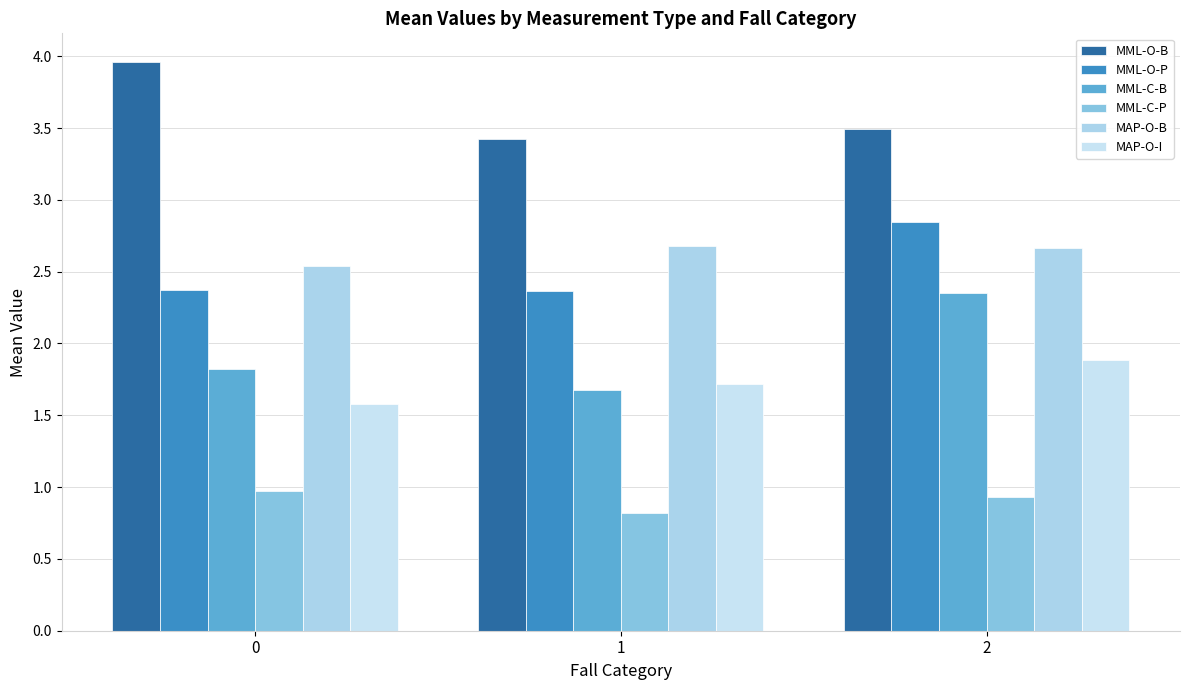

Rank the series at 0 from lowest to highest value.

MML-C-P, MAP-O-I, MML-C-B, MML-O-P, MAP-O-B, MML-O-B